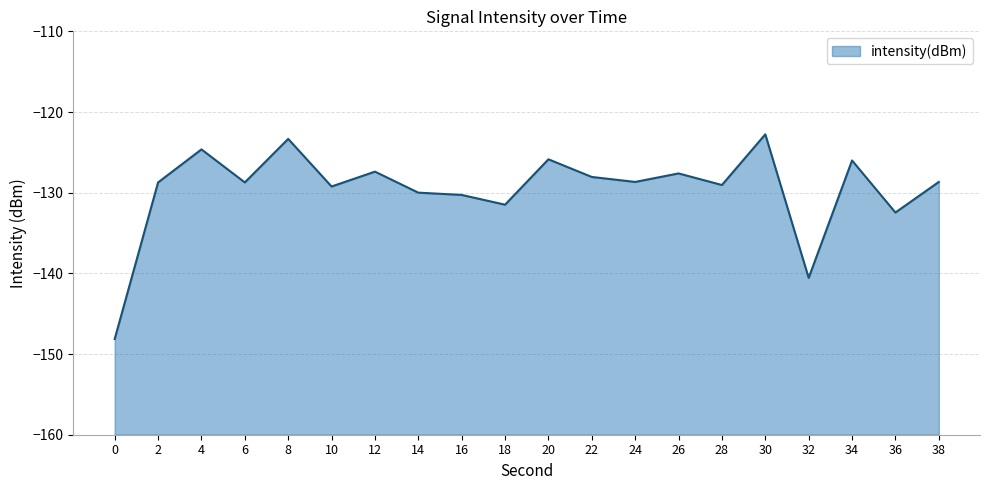

What is the average value?

-129.6